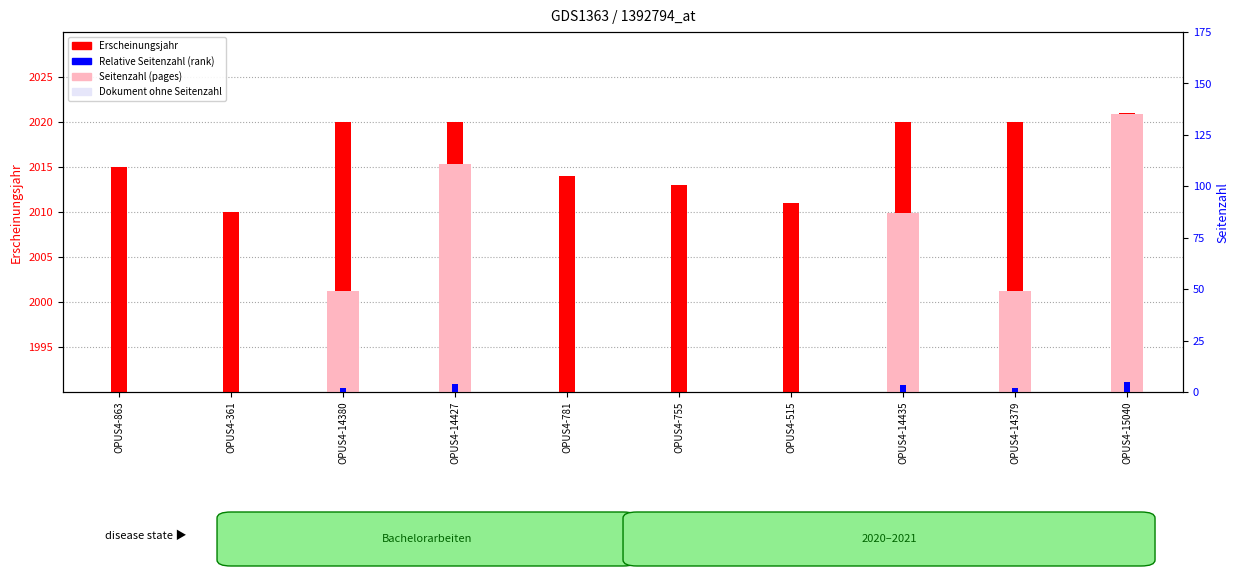

What is the total value across all series at OPUS4-781?

2014.0